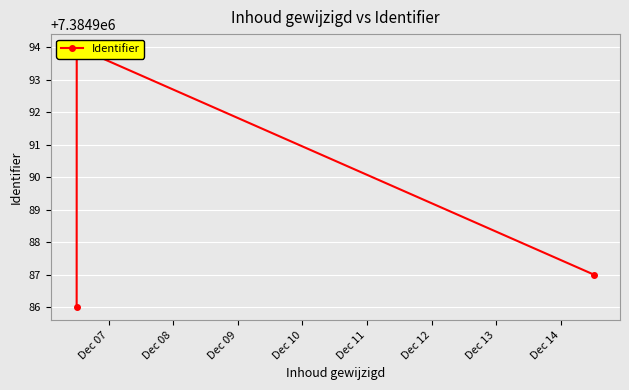

Which category has the lowest value across all series?

Dec 07